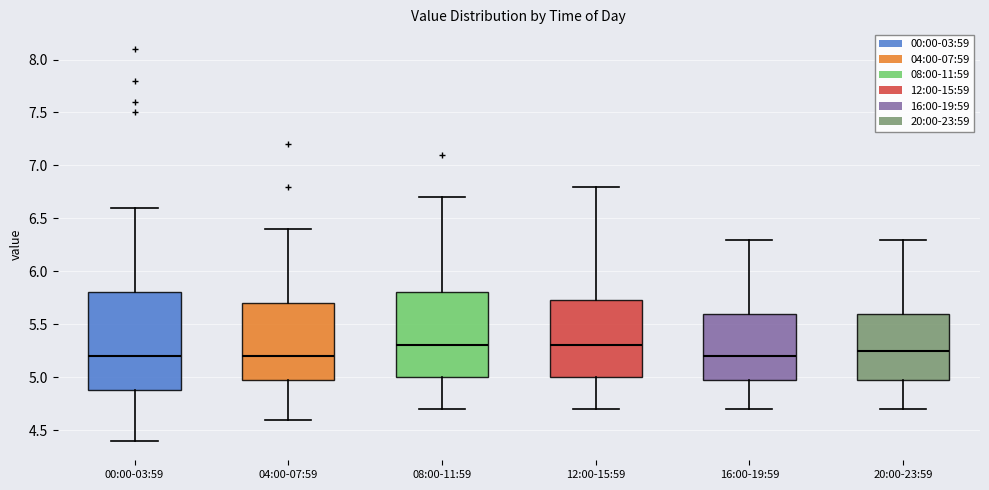

Reading left to right, transcribe this box plot: for each box, give where its median line is, the range the box spans, and where its two whiskers end, as read against the y-axis. The values are not printed on the chart, so give them approximately, as read against the axis.

00:00-03:59: median 5.20, box 4.90 to 5.80, whiskers 4.40 to 6.60
04:00-07:59: median 5.20, box 5.00 to 5.70, whiskers 4.60 to 6.40
08:00-11:59: median 5.30, box 5.00 to 5.80, whiskers 4.70 to 6.70
12:00-15:59: median 5.30, box 5.00 to 5.75, whiskers 4.70 to 6.80
16:00-19:59: median 5.20, box 5.00 to 5.60, whiskers 4.70 to 6.30
20:00-23:59: median 5.25, box 5.00 to 5.60, whiskers 4.70 to 6.30